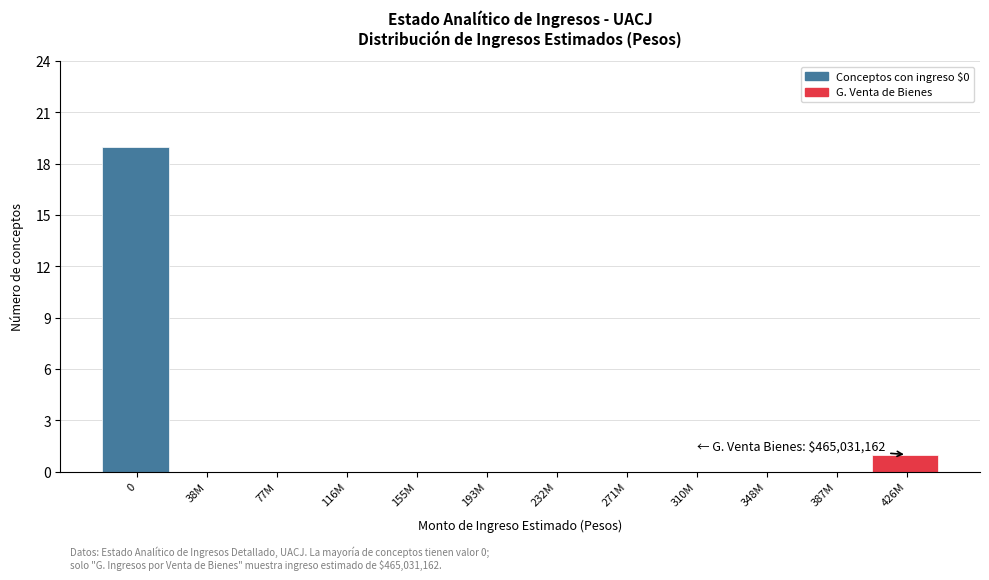

Reading left to right, transcribe all the data shown in this chart.

0=19	38M=0	77M=0	116M=0	155M=0	193M=0	232M=0	271M=0	310M=0	348M=0	387M=0	426M=1